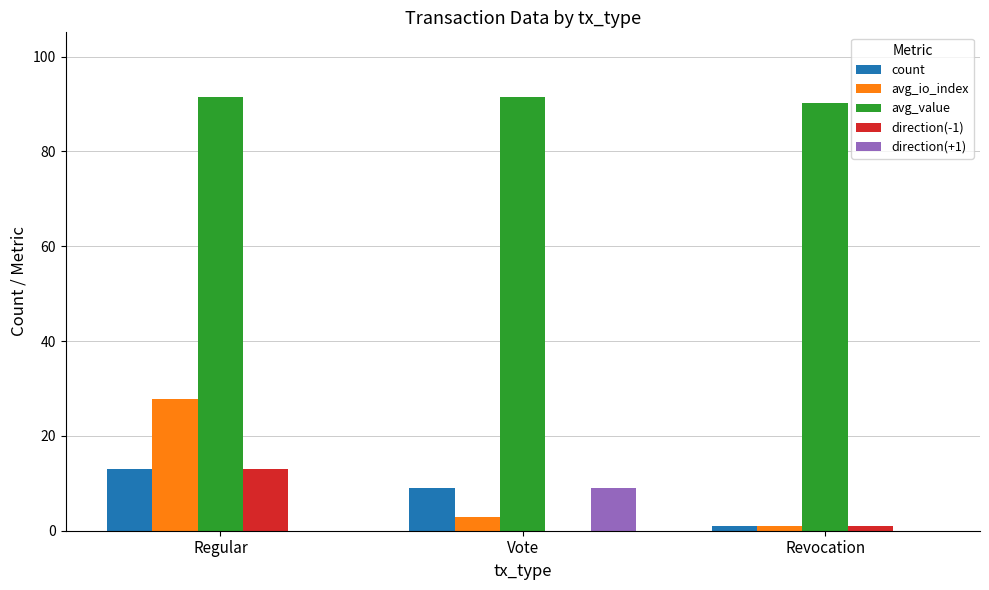

What is the highest value of the count series?

13.0